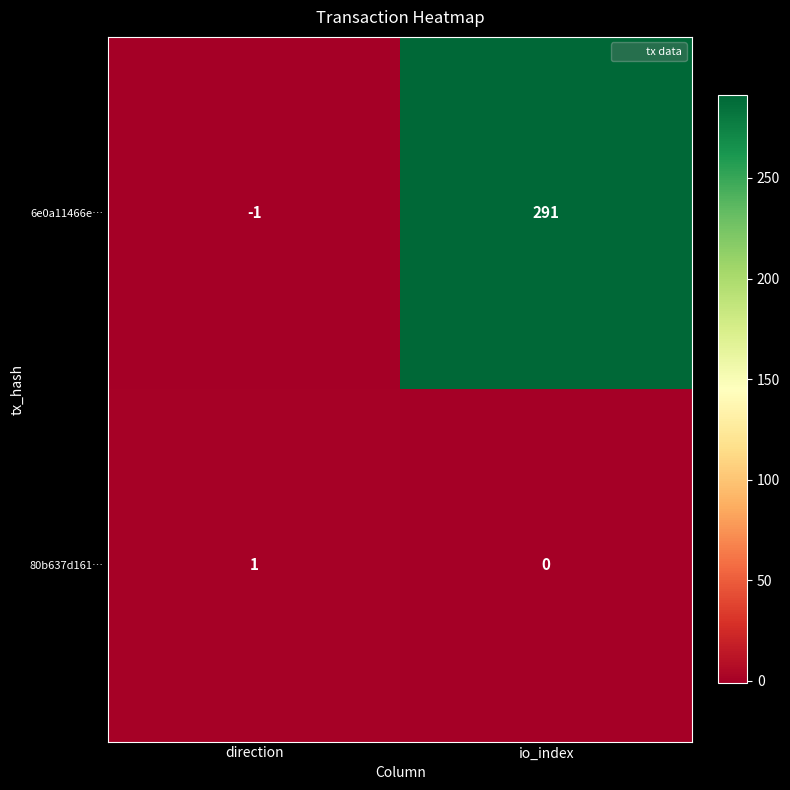

Which series has the widest spread of values?

6e0a11466e…